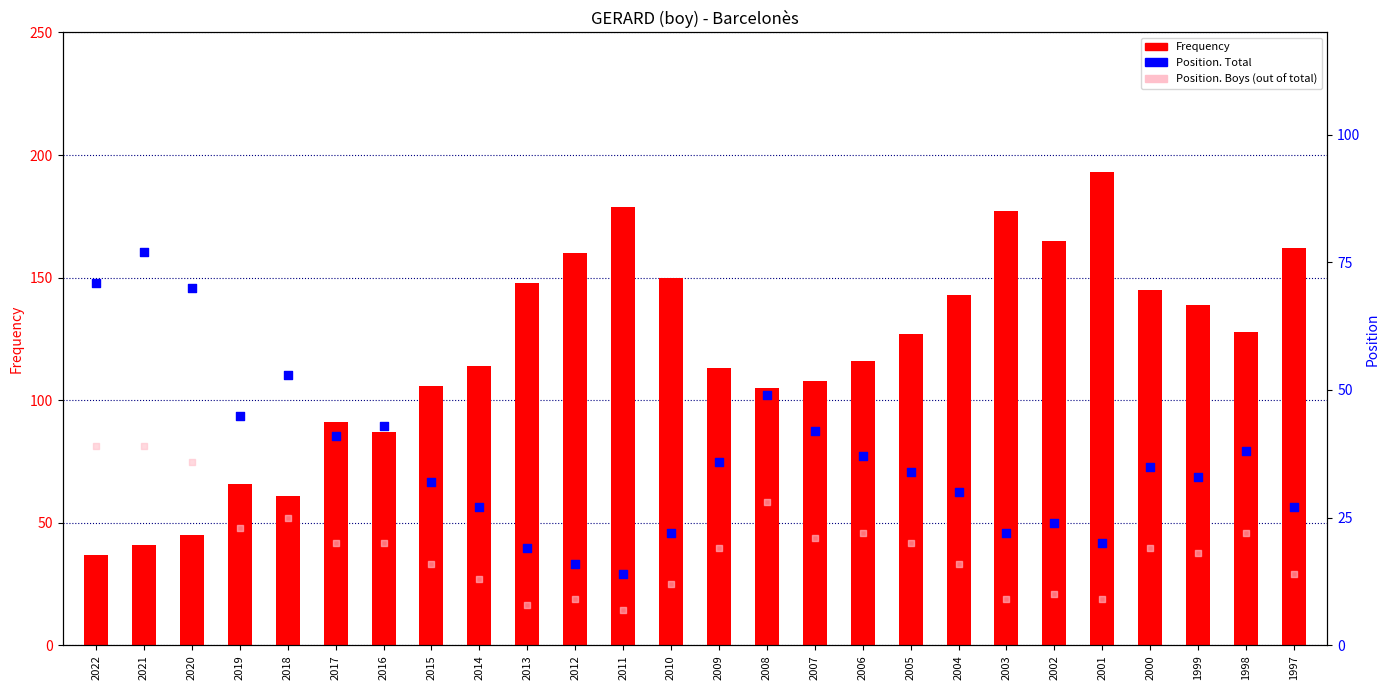

Which series contains the lowest Y value?

Position. Boys